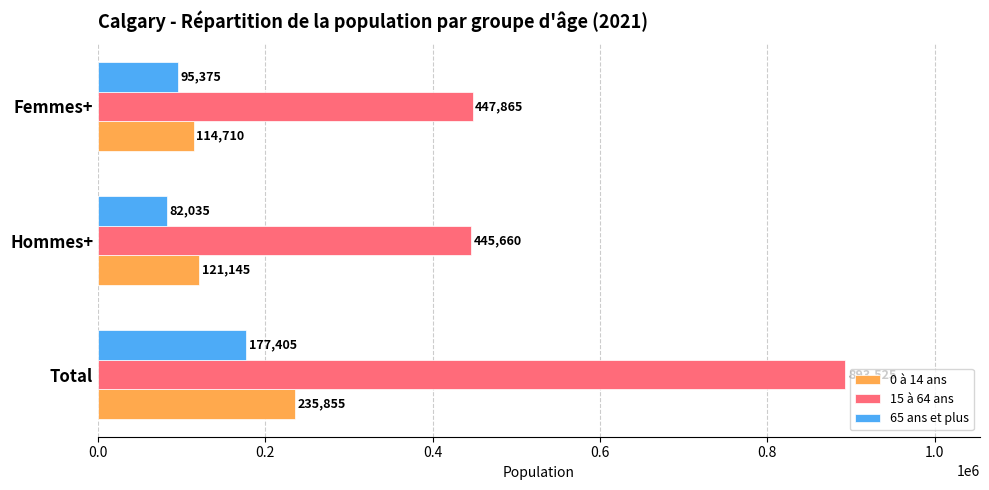

What is the sum of the 15 à 64 ans values at Total and Femmes+?

1341390